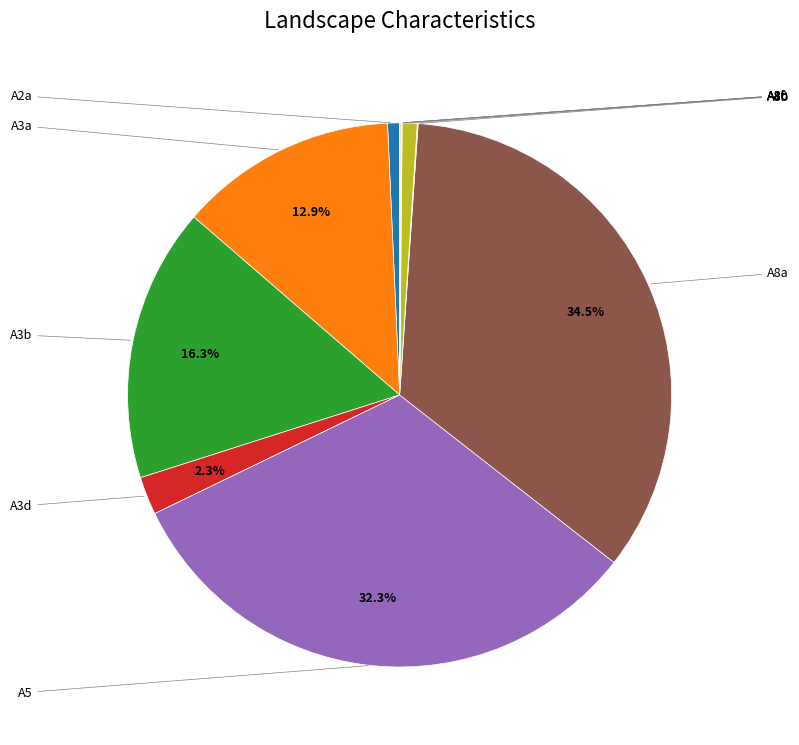

What is the largest slice in the pie chart?

A8a